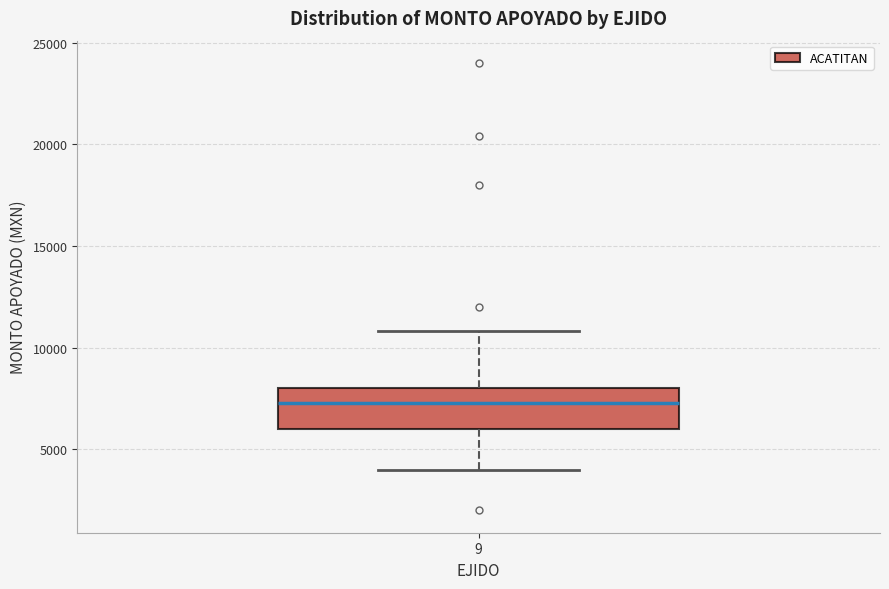

Where is the lower edge of the box at x = 9 on the y-axis? The values are not printed on the chart, so give them approximately, as read against the axis.

6000